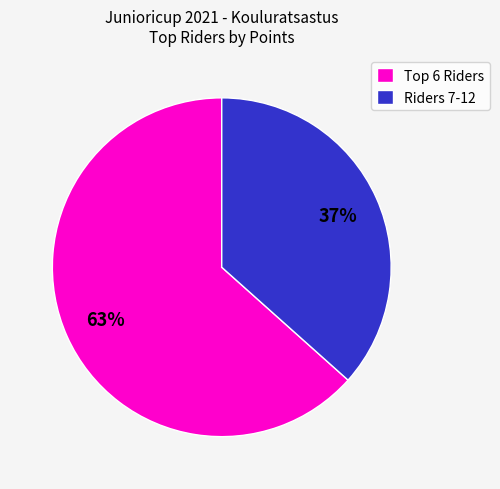

Which slice is the largest?

Top 6 Riders